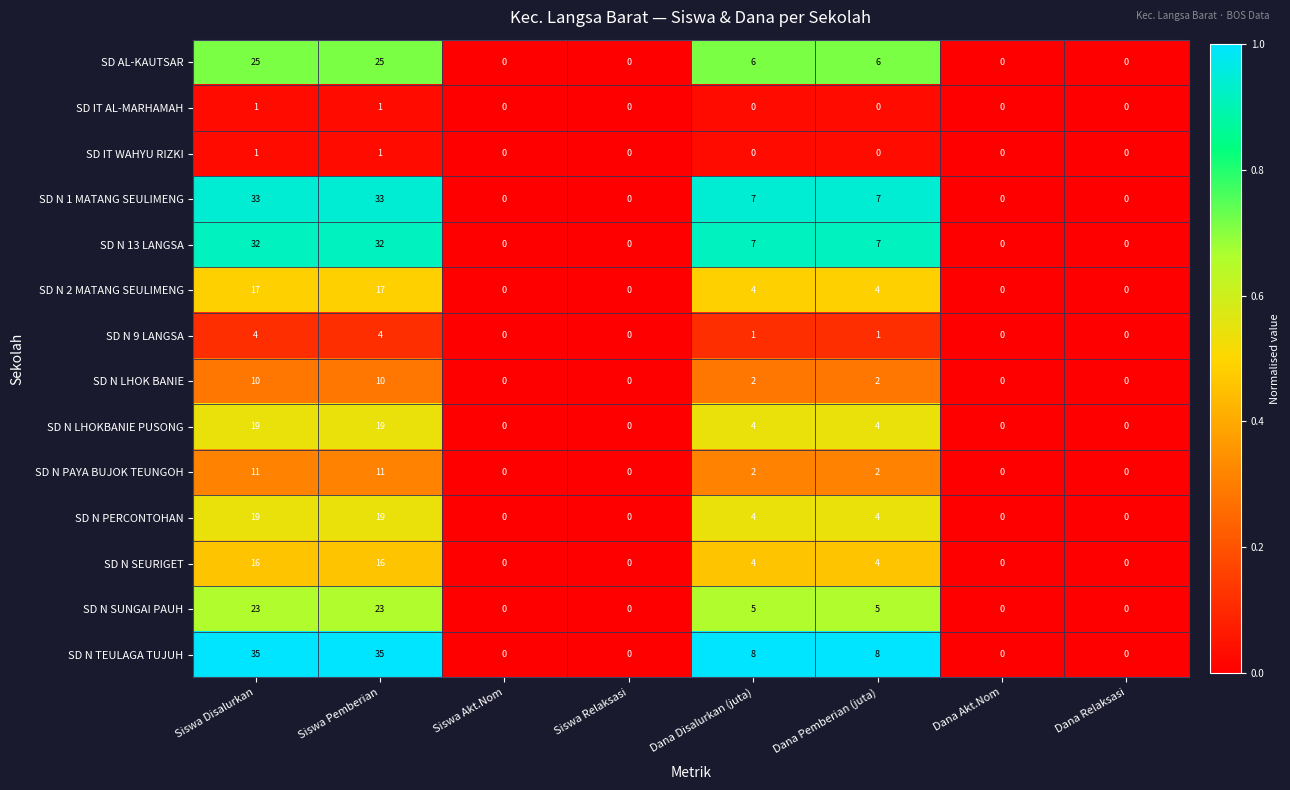

Where does the SD N SUNGAI PAUH series first go above 5?

Siswa Disalurkan